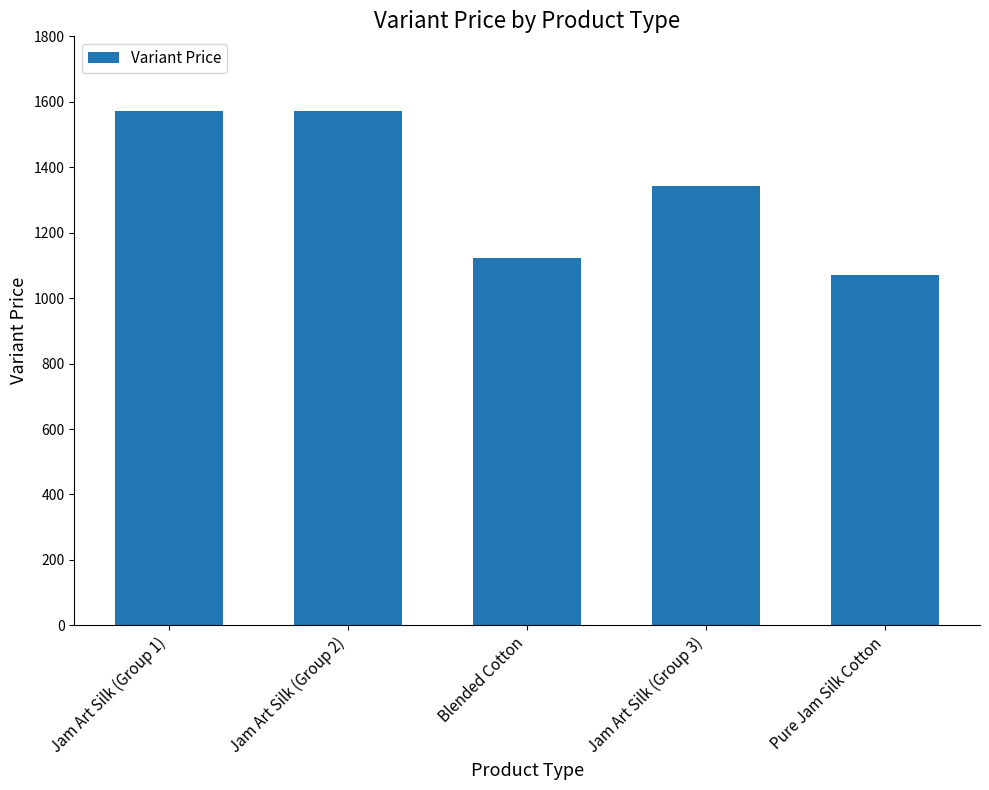

Are the bars horizontal?

No